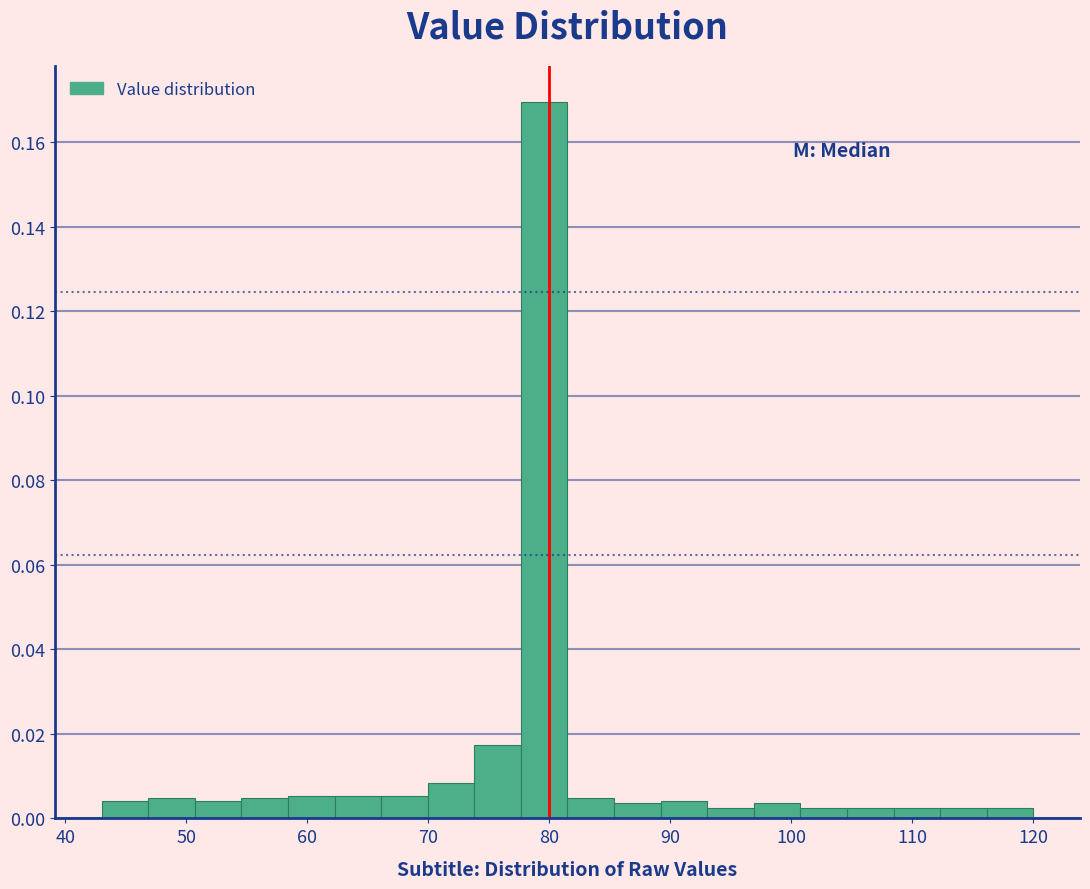

Around what value on the x-axis is the tallest bar? Give the approximate position of its centre, as read against the axis.

80